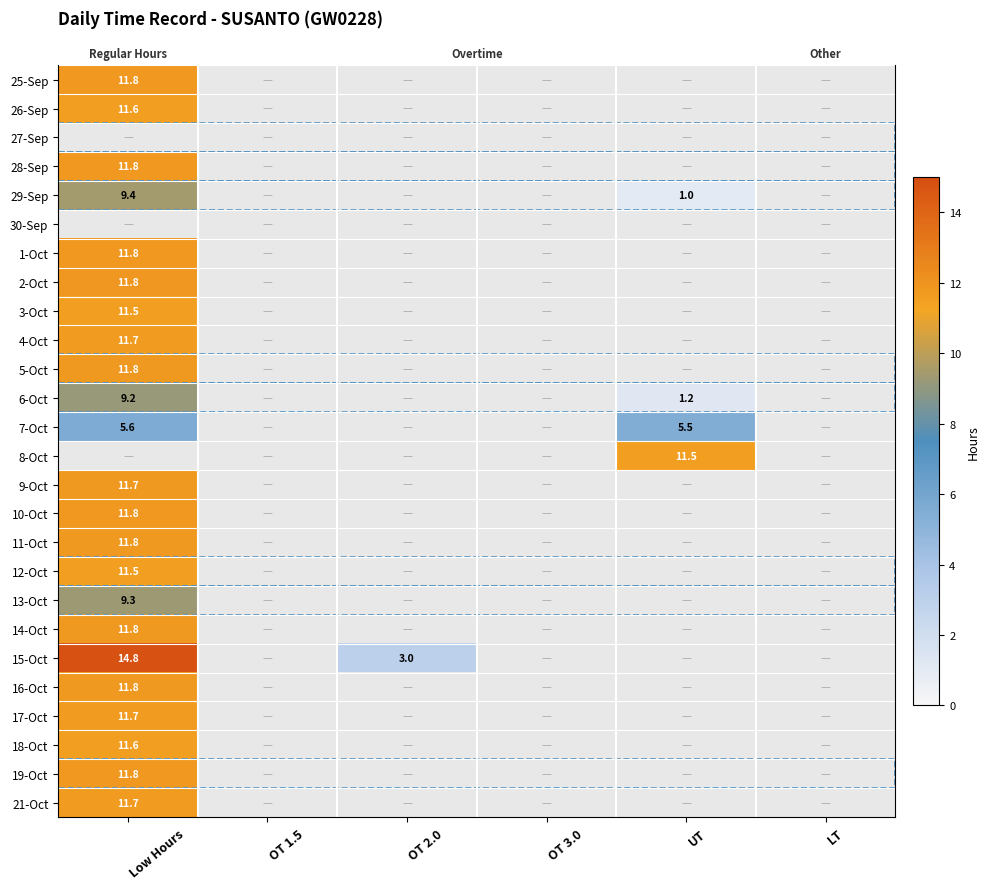

Rank the series by their maximum value, from highest to lowest.

15-Oct, 2-Oct, 25-Sep, 1-Oct, 10-Oct, 28-Sep, 19-Oct, 5-Oct, 11-Oct, 14-Oct, 16-Oct, 9-Oct, 17-Oct, 21-Oct, 4-Oct, 26-Sep, 18-Oct, 3-Oct, 8-Oct, 12-Oct, 29-Sep, 13-Oct, 6-Oct, 7-Oct, 27-Sep, 30-Sep